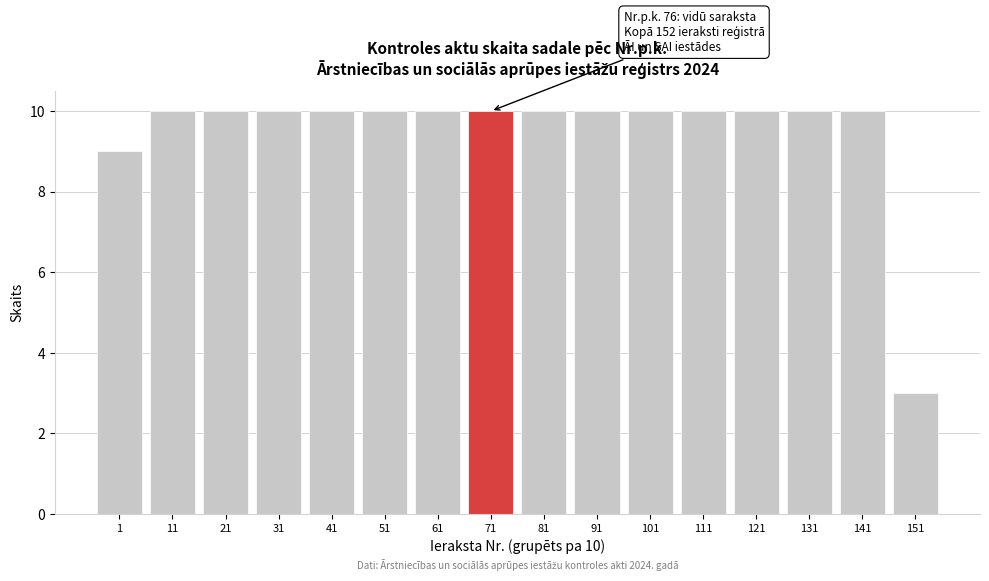

Reading right to left, extract all data points from this chart.

3	10	10	10	10	10	10	10	10	10	10	10	10	10	10	9